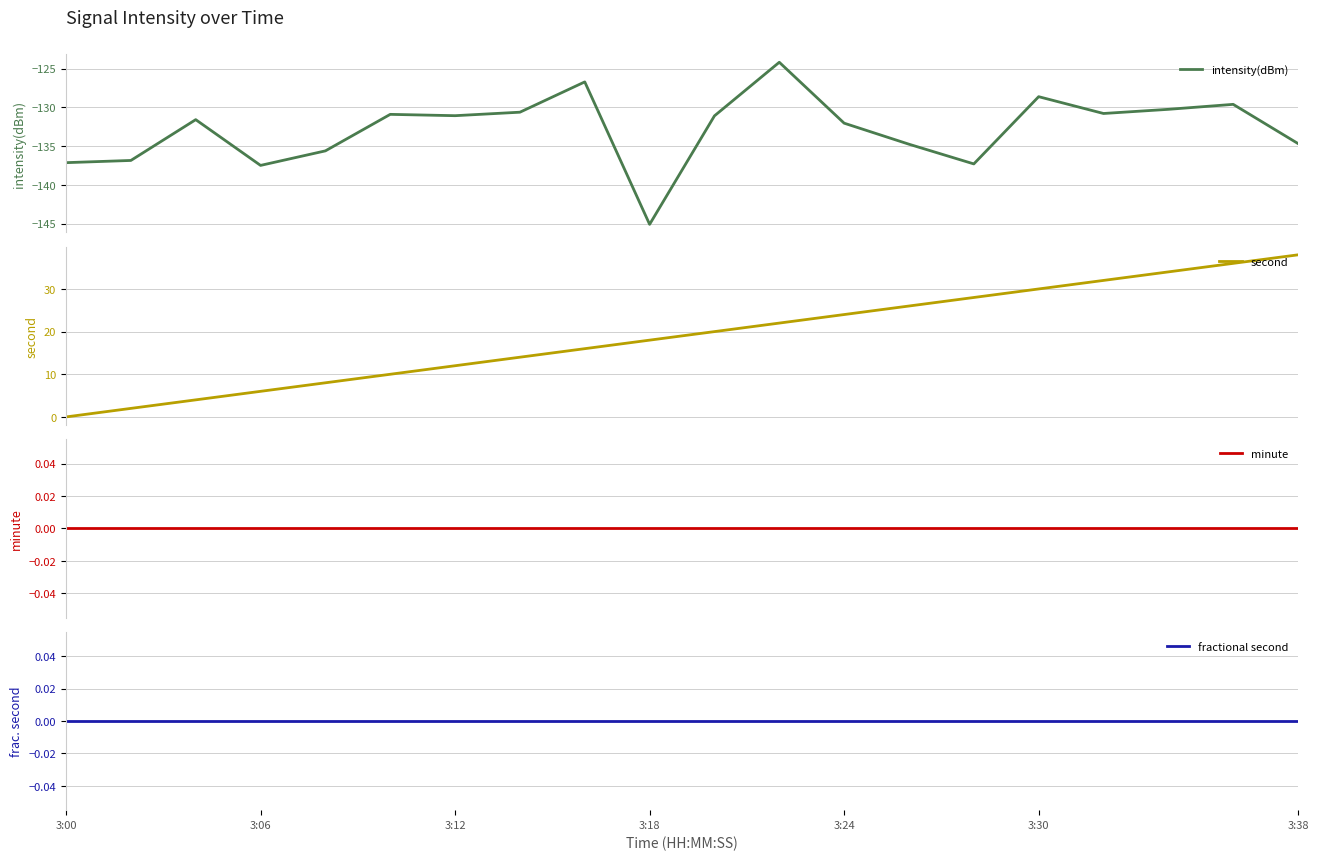

Between 10 and 14, which series saw the biggest shift?

second